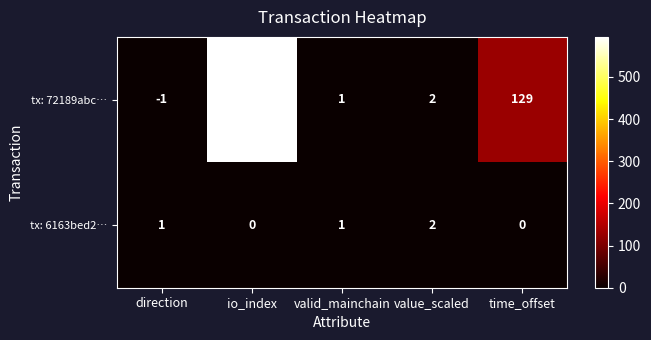

What is the difference between the maximum and minimum values in the tx: 72189abc… series?

596